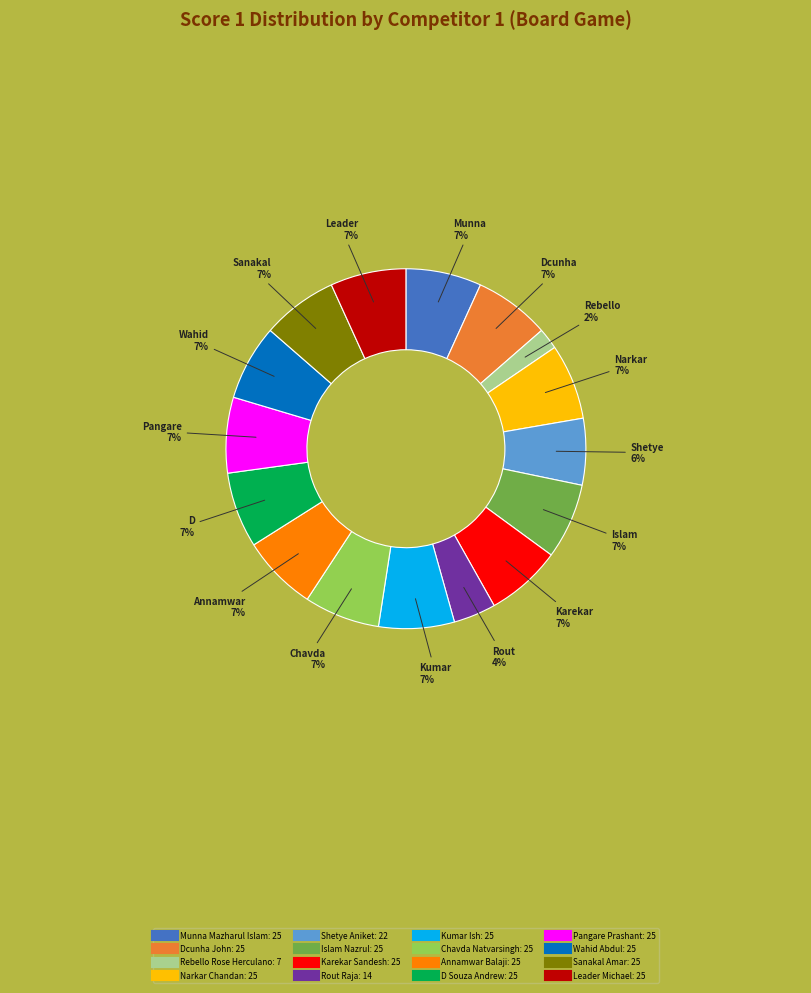

Do Rout Raja and Dcunha John together represent more than half of the pie?

No